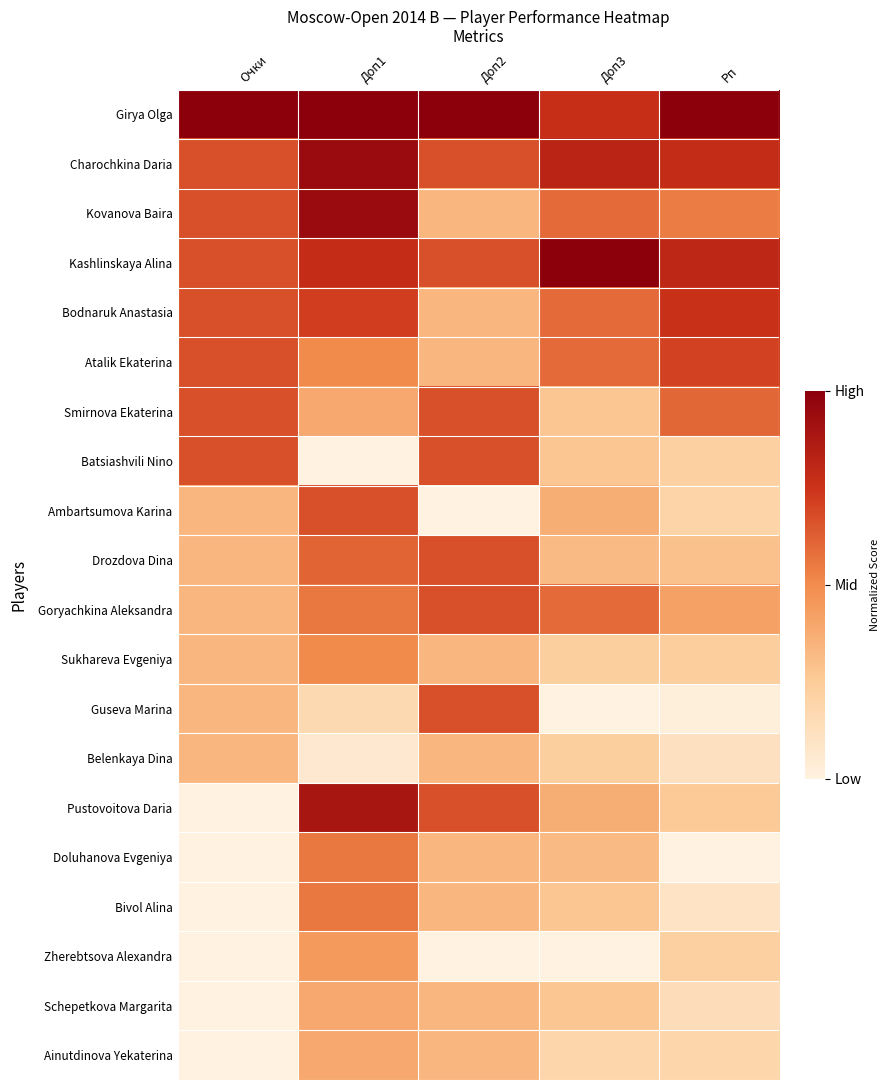

Reading left to right, extract all data points from this chart.

Girya Olga: Очки=1.0	Доп1=1.0	Доп2=1.0	Доп3=0.8	Рп=1.0
Charochkina Daria: Очки=0.7	Доп1=0.9	Доп2=0.7	Доп3=0.8	Рп=0.8
Kovanova Baira: Очки=0.7	Доп1=0.9	Доп2=0.3	Доп3=0.6	Рп=0.5
Kashlinskaya Alina: Очки=0.7	Доп1=0.8	Доп2=0.7	Доп3=1.0	Рп=0.8
Bodnaruk Anastasia: Очки=0.7	Доп1=0.7	Доп2=0.3	Доп3=0.6	Рп=0.8
Atalik Ekaterina: Очки=0.7	Доп1=0.5	Доп2=0.3	Доп3=0.6	Рп=0.7
Smirnova Ekaterina: Очки=0.7	Доп1=0.4	Доп2=0.7	Доп3=0.3	Рп=0.6
Batsiashvili Nino: Очки=0.7	Доп1=0.0	Доп2=0.7	Доп3=0.3	Рп=0.2
Ambartsumova Karina: Очки=0.3	Доп1=0.7	Доп2=0.0	Доп3=0.4	Рп=0.2
Drozdova Dina: Очки=0.3	Доп1=0.6	Доп2=0.7	Доп3=0.3	Рп=0.3
Goryachkina Aleksandra: Очки=0.3	Доп1=0.6	Доп2=0.7	Доп3=0.6	Рп=0.4
Sukhareva Evgeniya: Очки=0.3	Доп1=0.5	Доп2=0.3	Доп3=0.2	Рп=0.2
Guseva Marina: Очки=0.3	Доп1=0.2	Доп2=0.7	Доп3=0.0	Рп=0.0
Belenkaya Dina: Очки=0.3	Доп1=0.1	Доп2=0.3	Доп3=0.2	Рп=0.1
Pustovoitova Daria: Очки=0.0	Доп1=0.9	Доп2=0.7	Доп3=0.4	Рп=0.3
Doluhanova Evgeniya: Очки=0.0	Доп1=0.6	Доп2=0.3	Доп3=0.3	Рп=0.0
Bivol Alina: Очки=0.0	Доп1=0.6	Доп2=0.3	Доп3=0.3	Рп=0.1
Zherebtsova Alexandra: Очки=0.0	Доп1=0.4	Доп2=0.0	Доп3=0.0	Рп=0.2
Schepetkova Margarita: Очки=0.0	Доп1=0.4	Доп2=0.3	Доп3=0.3	Рп=0.1
Ainutdinova Yekaterina: Очки=0.0	Доп1=0.4	Доп2=0.3	Доп3=0.2	Рп=0.2